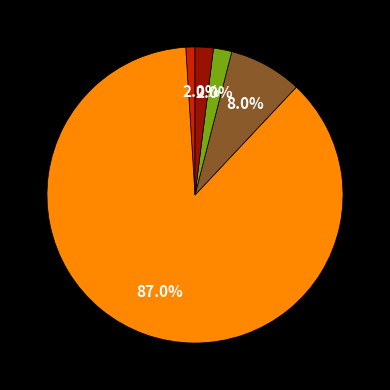

Is there a majority slice in this chart?

Yes